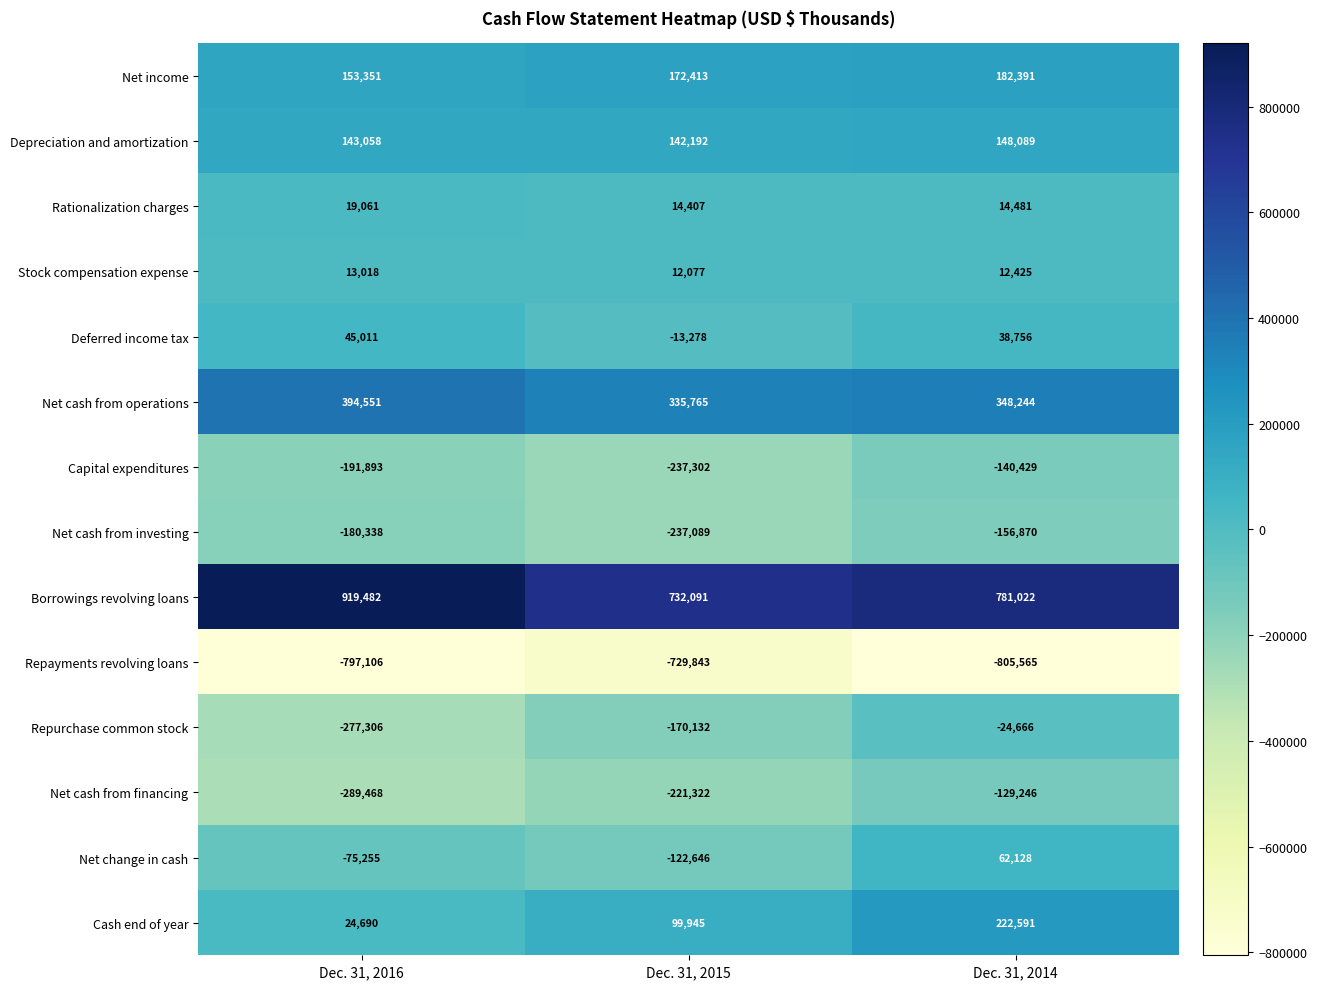

How many negative values does the Net change in cash series have?

2